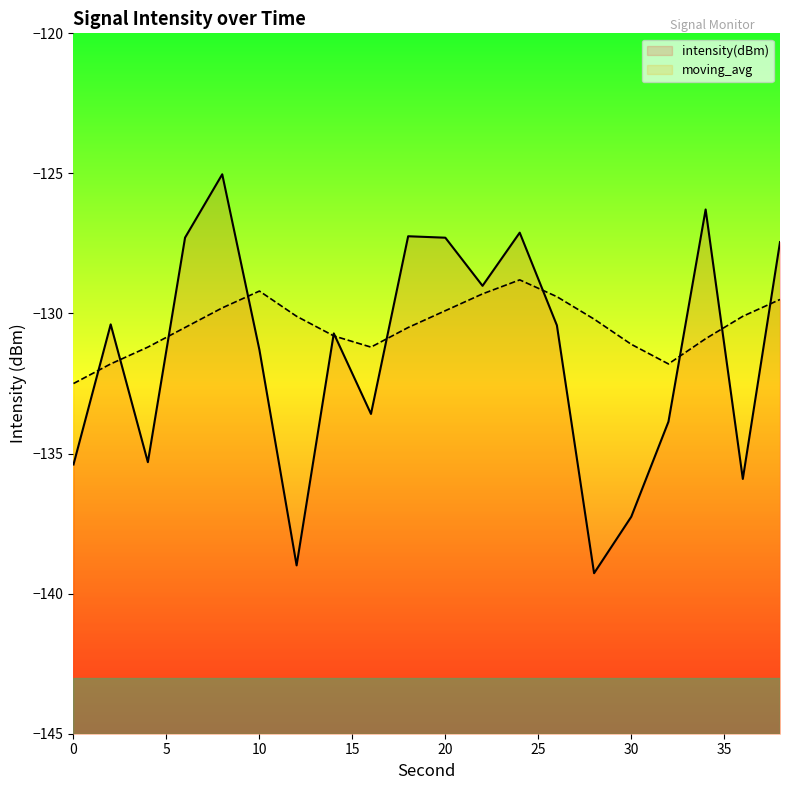

What is the greatest value displayed?

-125.0